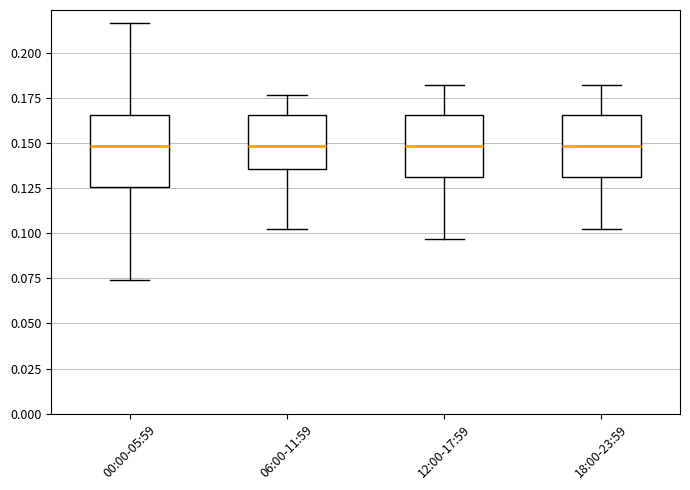

Which box is the tallest, from its lower edge to its upper edge?

00:00-05:59